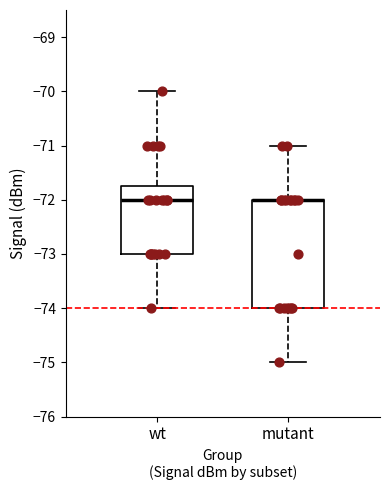

Reading left to right, read every box against the y-axis: the position of its median line, the range the box covers, and the ends of its whiskers. The values are not printed on the chart, so give them approximately, as read against the axis.

wt: median -72.0, box -73.0 to -71.7, whiskers -74.0 to -70.0
mutant: median -72.0 (drawn on the box's upper edge), box -74.0 to -72.0, whiskers -75.0 to -71.0